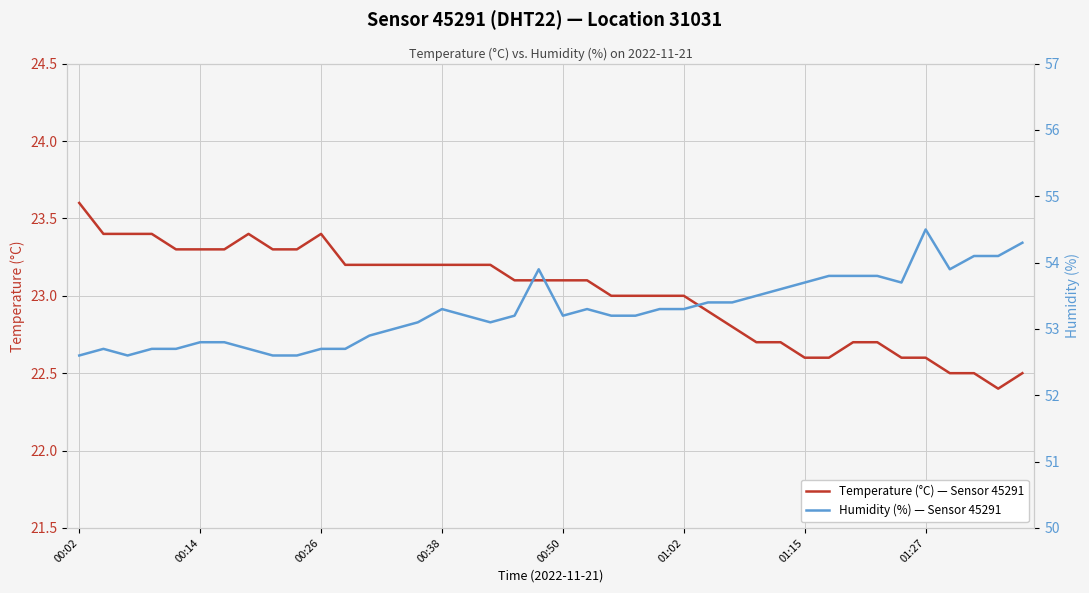

Reading left to right, transcribe all the data shown in this chart.

Temperature (°C) — Sensor 45291: 23.6	23.4	23.4	23.4	23.3	23.3	23.3	23.4	23.3	23.3	23.4	23.2	23.2	23.2	23.2	23.2	23.2	23.2	23.1	23.1	23.1	23.1	23.0	23.0	23.0	23.0	22.9	22.8	22.7	22.7	22.6	22.6	22.7	22.7	22.6	22.6	22.5	22.5	22.4	22.5
Humidity (%) — Sensor 45291: 52.6	52.7	52.6	52.7	52.7	52.8	52.8	52.7	52.6	52.6	52.7	52.7	52.9	53.0	53.1	53.3	53.2	53.1	53.2	53.9	53.2	53.3	53.2	53.2	53.3	53.3	53.4	53.4	53.5	53.6	53.7	53.8	53.8	53.8	53.7	54.5	53.9	54.1	54.1	54.3